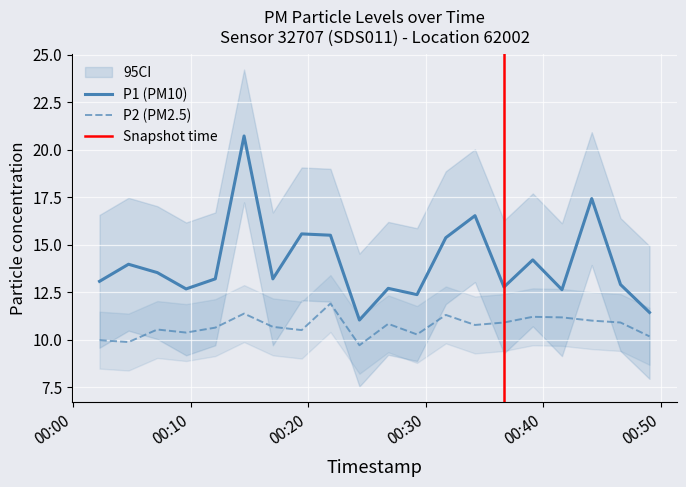

Which series changed the most between 2023-06-05T00:07:10 and 2023-06-05T00:19:27?

P1